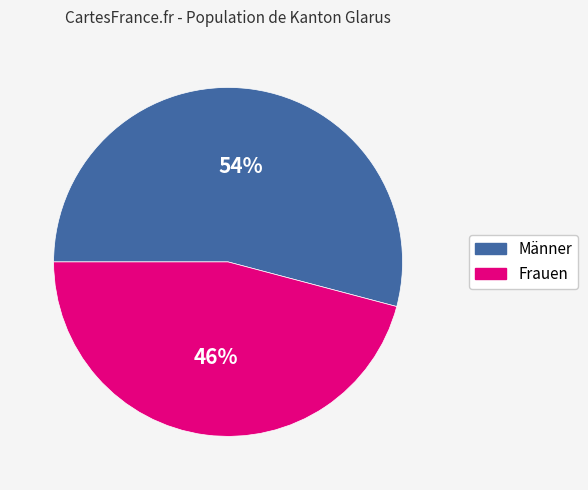

Rank the categories by value from lowest to highest.

Frauen, Männer